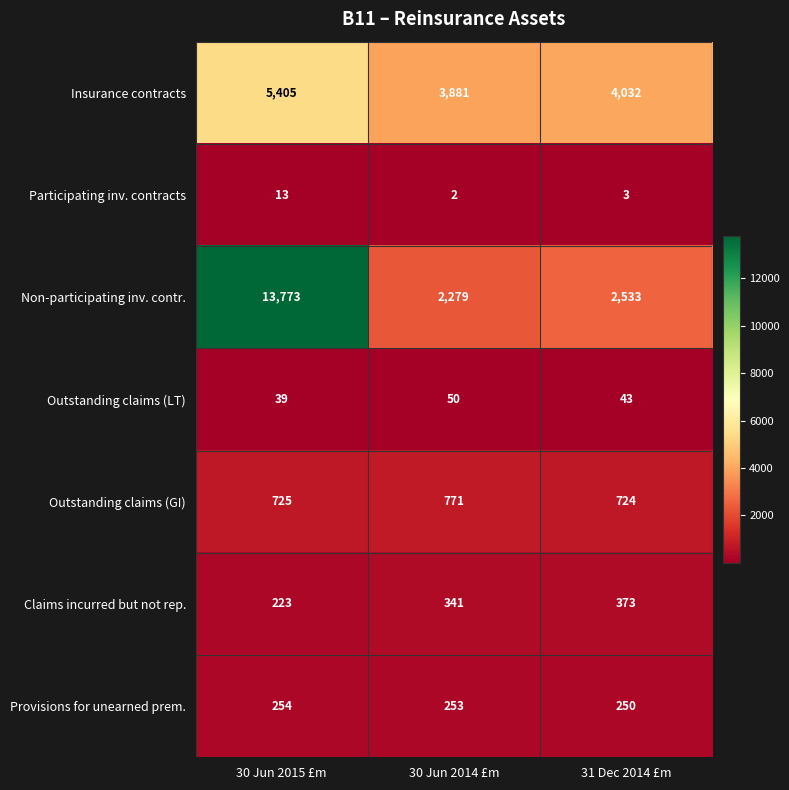

What is the sum of the Outstanding claims (GI) values at 30 Jun 2014 £m and 31 Dec 2014 £m?

1495